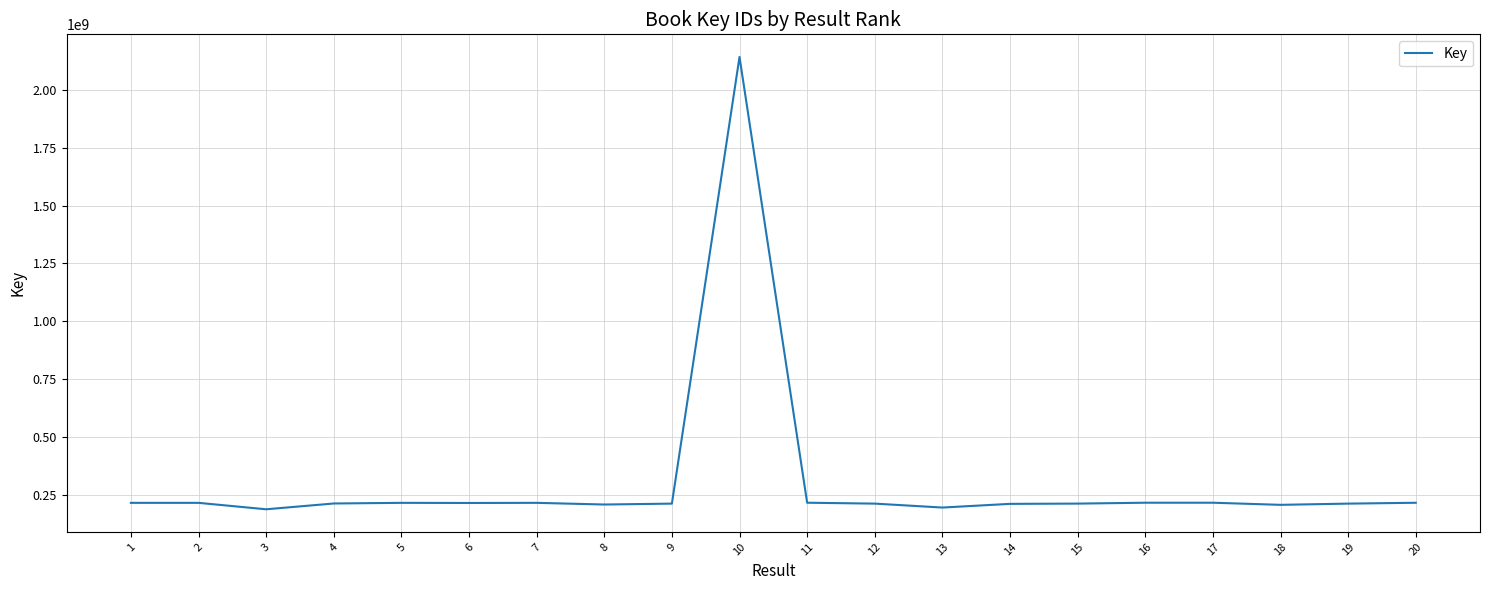

What is the greatest value displayed?

2142263012